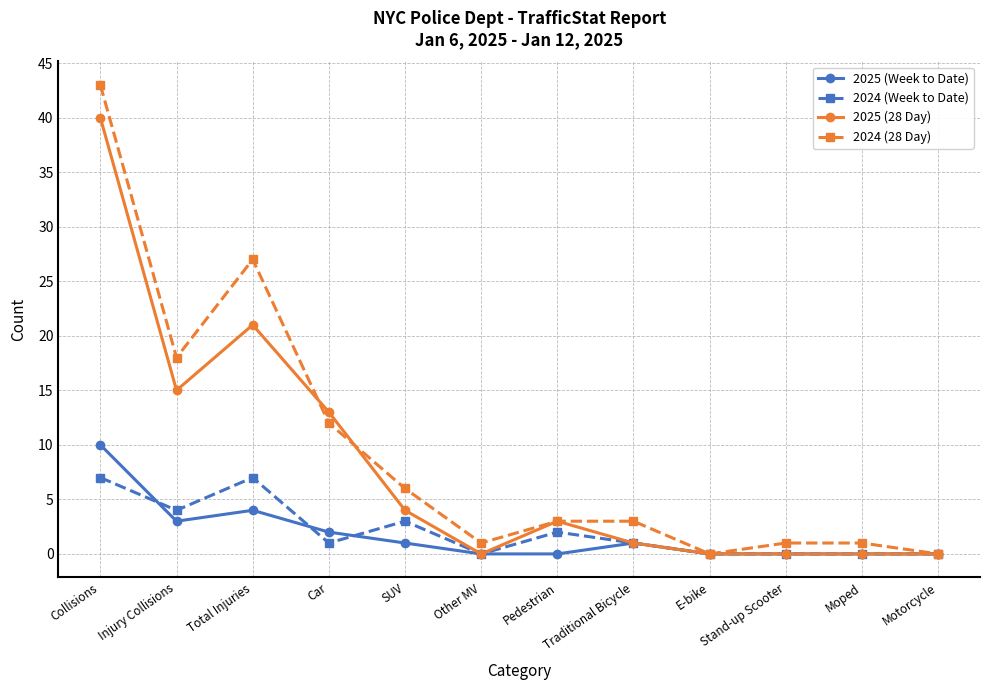

Which category has the highest value across all series?

Collisions